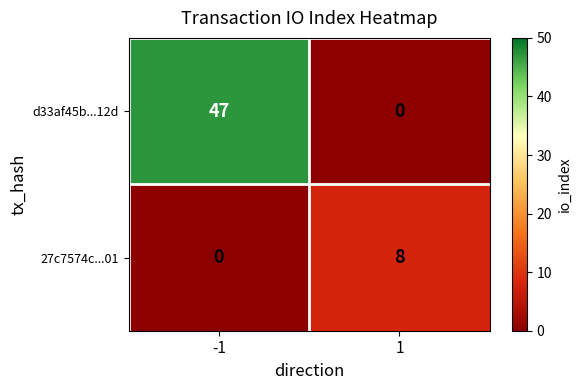

Which series has the largest range (max minus min)?

d33af45b...12d